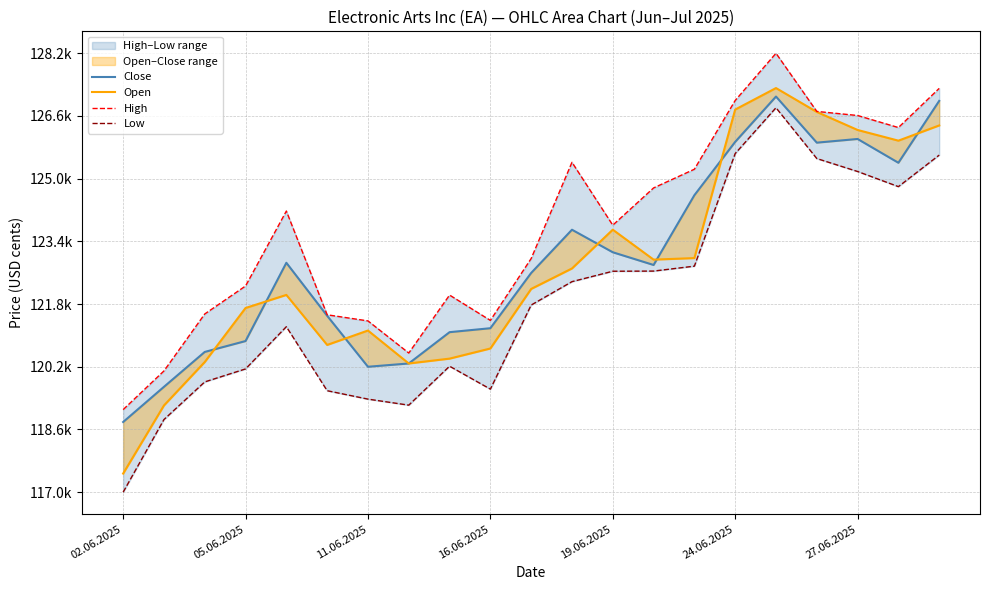

The Open series shows 41070 at 05.06.2025. True or false?

False